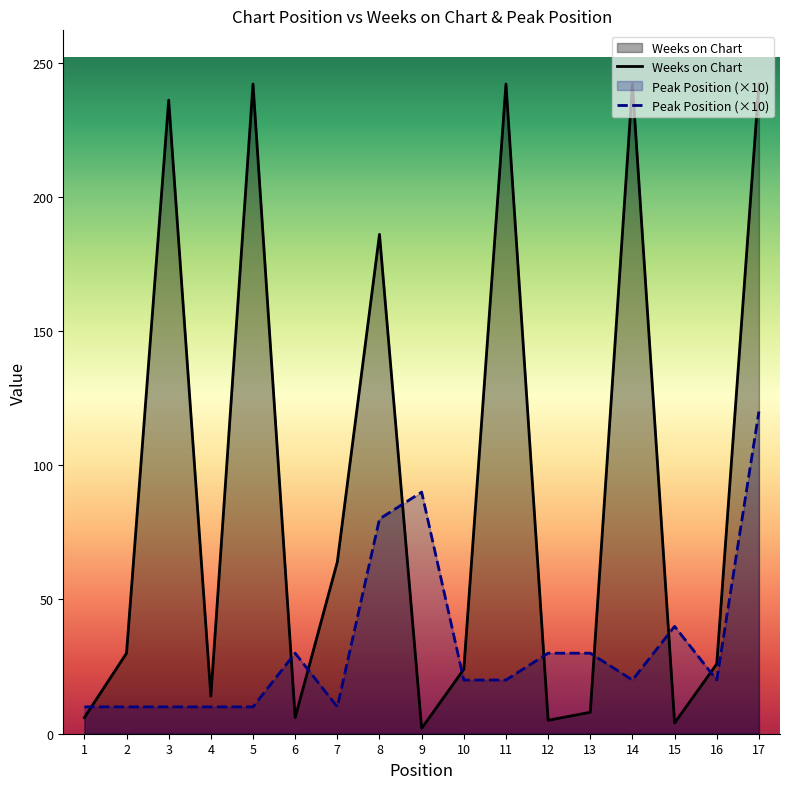

What is the total value across all series at 6?

36